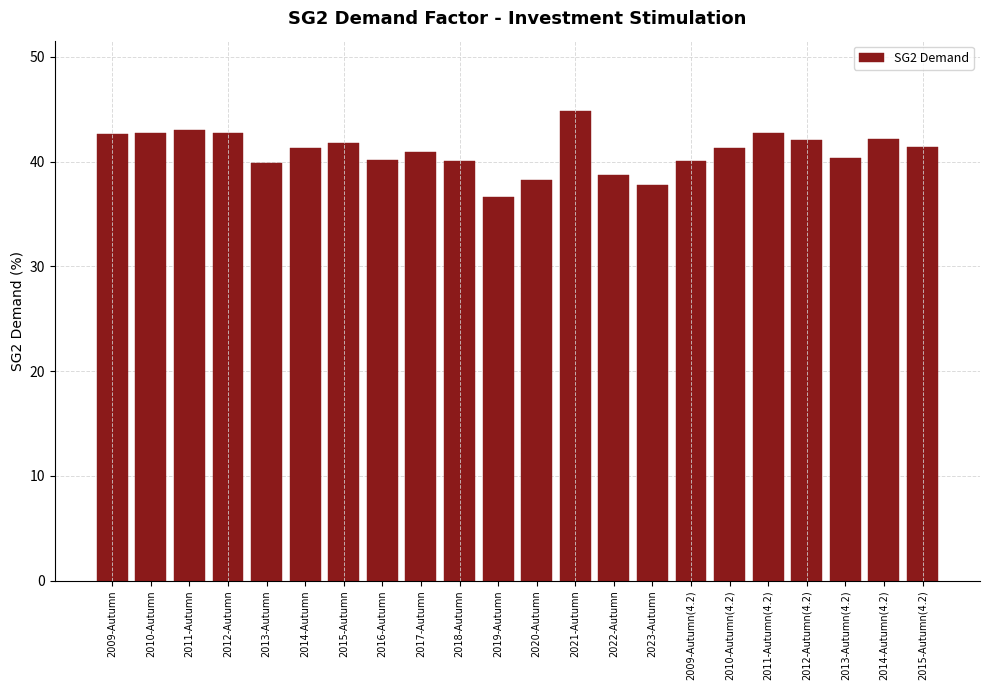

What is the greatest value displayed?

44.8